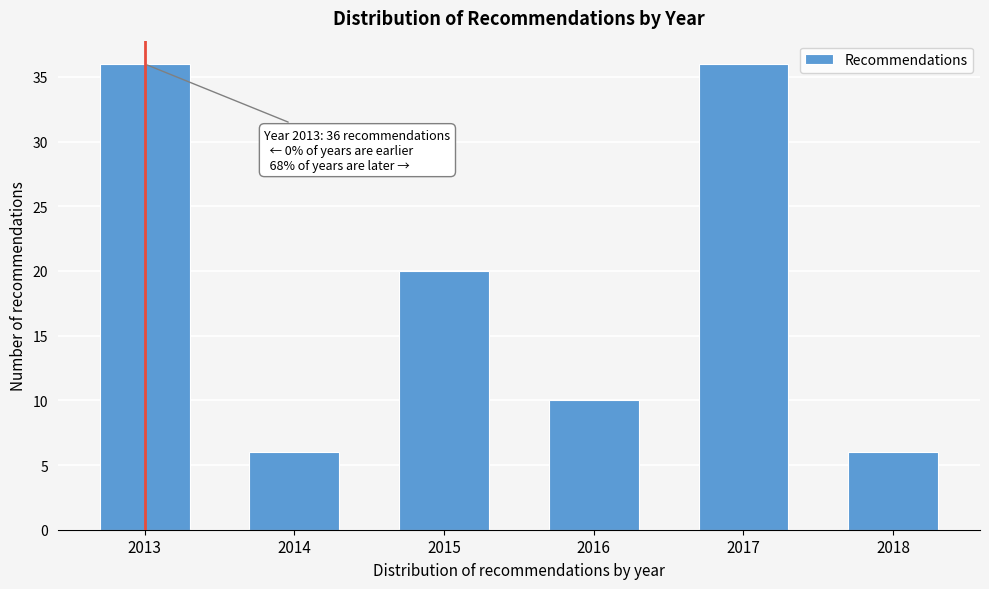

Reading left to right, what are all the values shown in this chart?

36	6	20	10	36	6